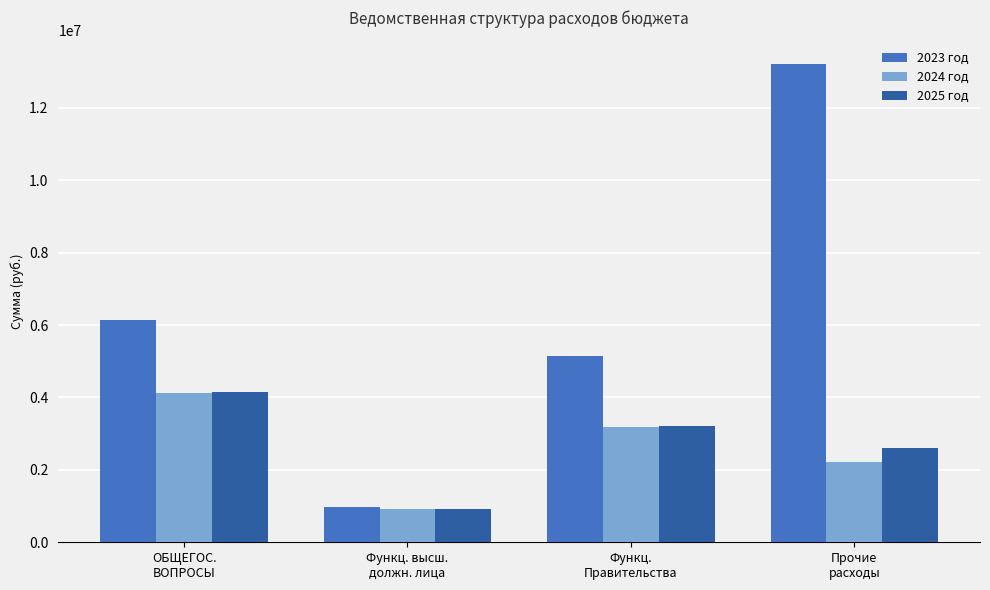

What is the sum of all 2025 год values?

10880152.0